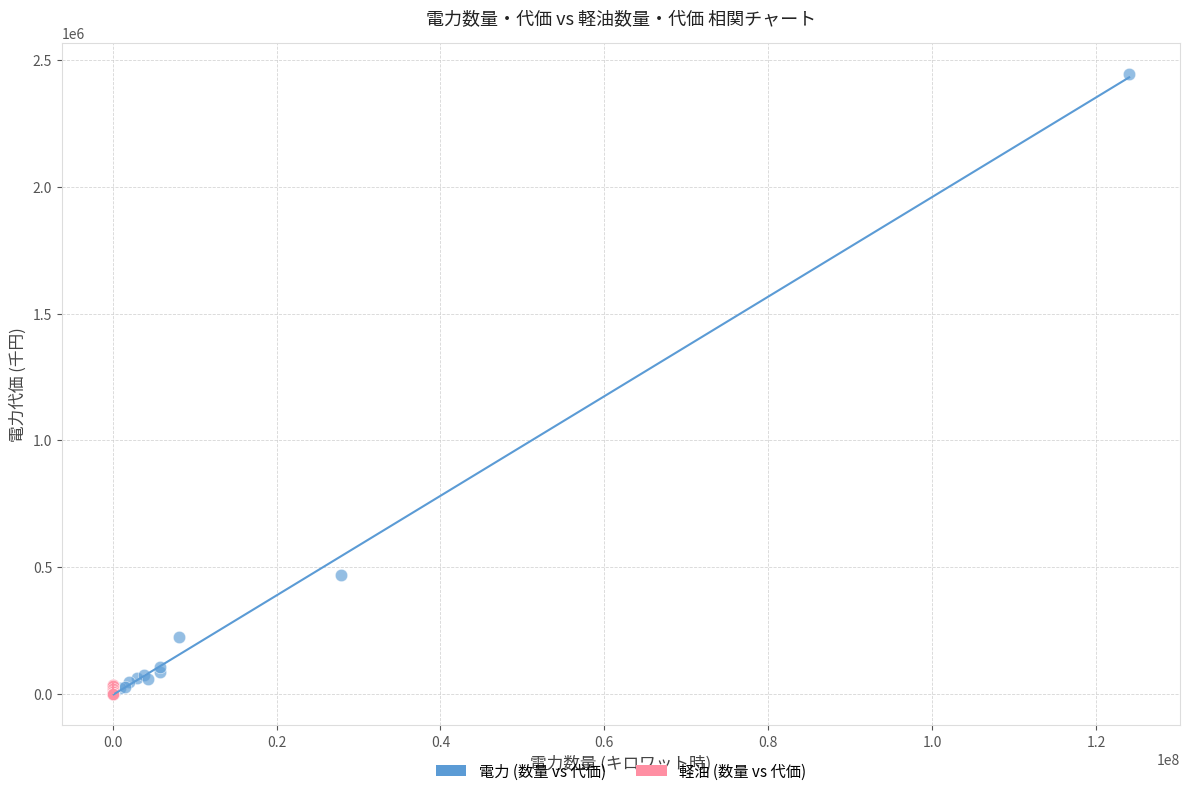

Which series contains the highest Y value?

電力 (数量 vs 代価)